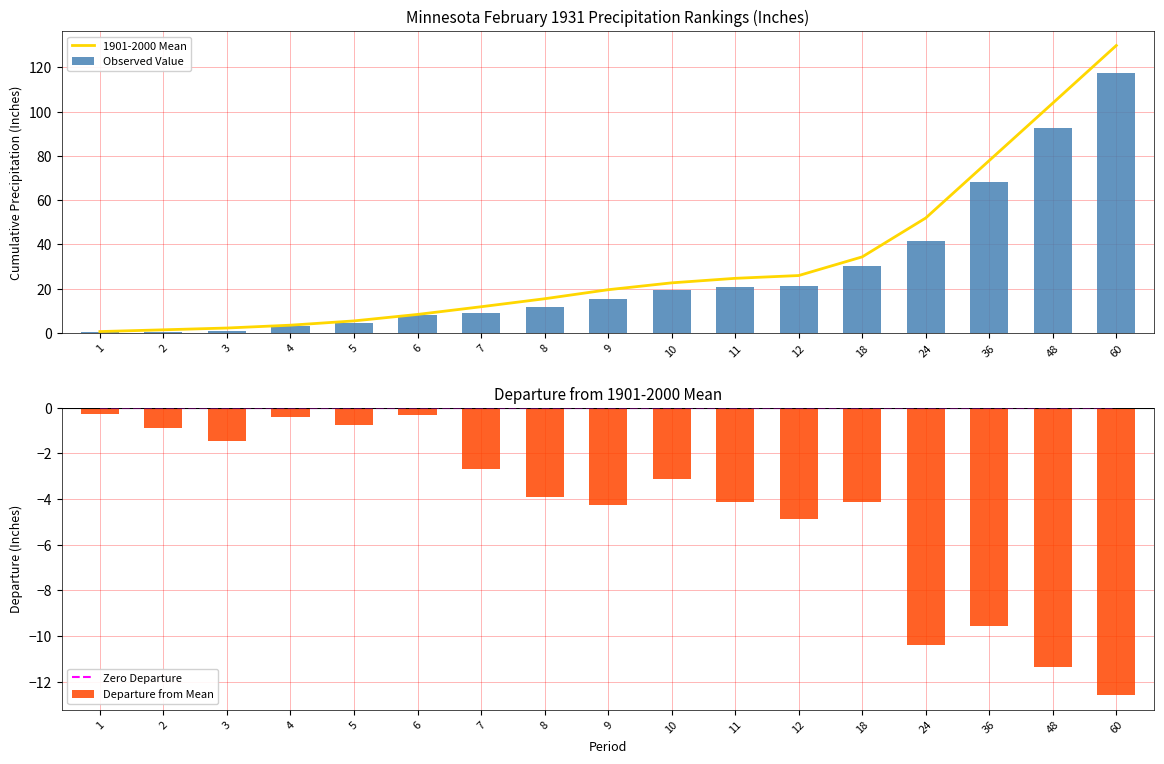

True or false: Observed Value has a value of 0.7 at 1.

False